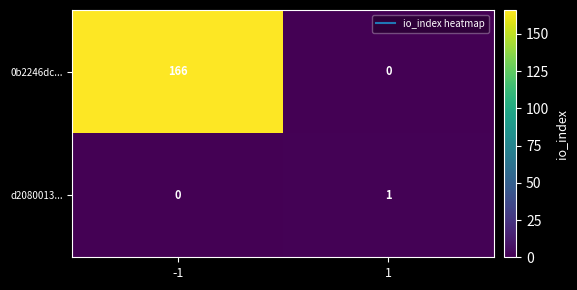

How many distinct data groups are displayed?

2